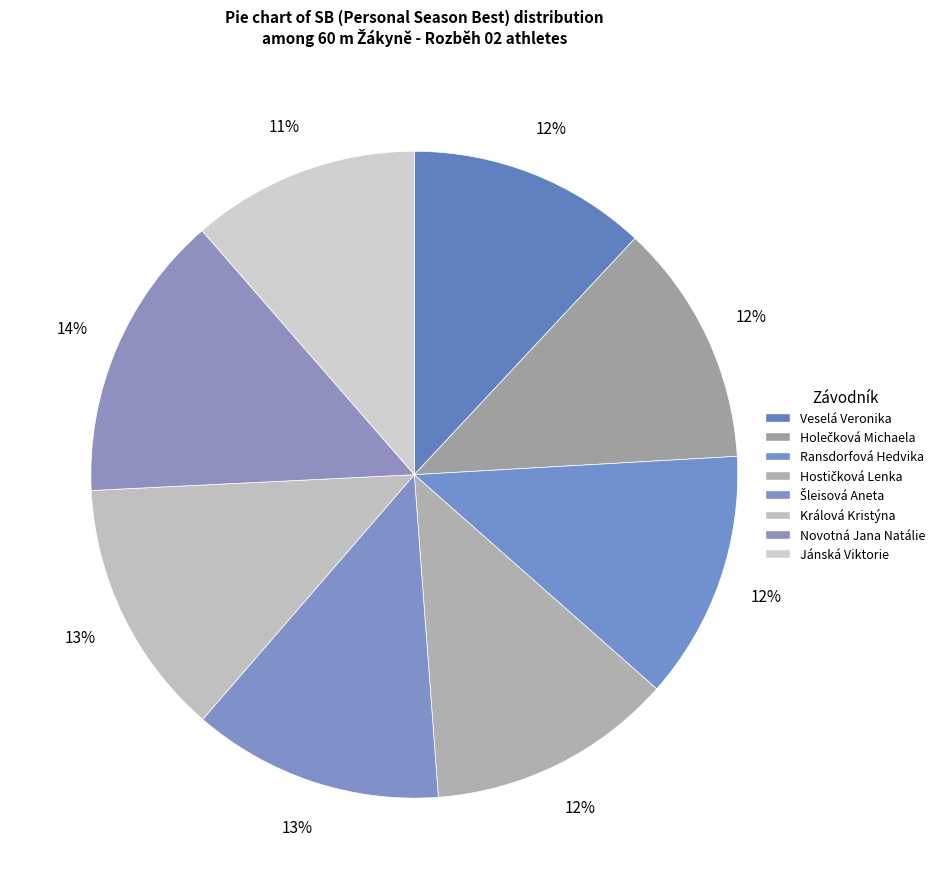

Count the number of slices in the pie.

8